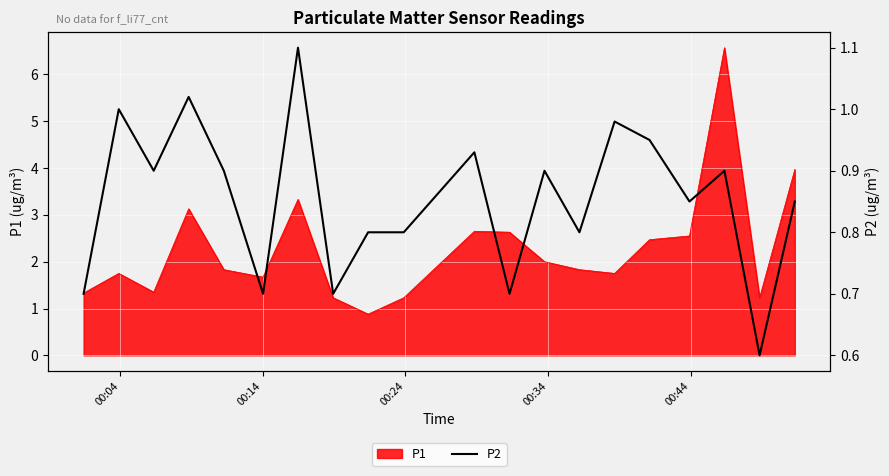

What is the maximum value for P1?

6.6